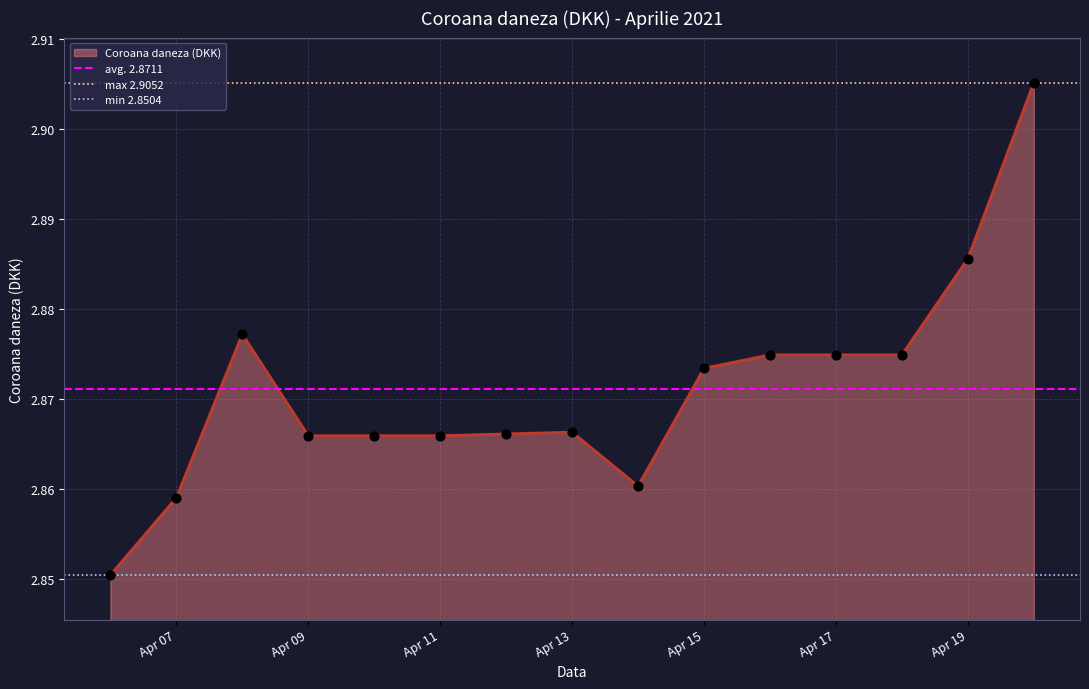

Which series contains the lowest Y value?

min 2.8504